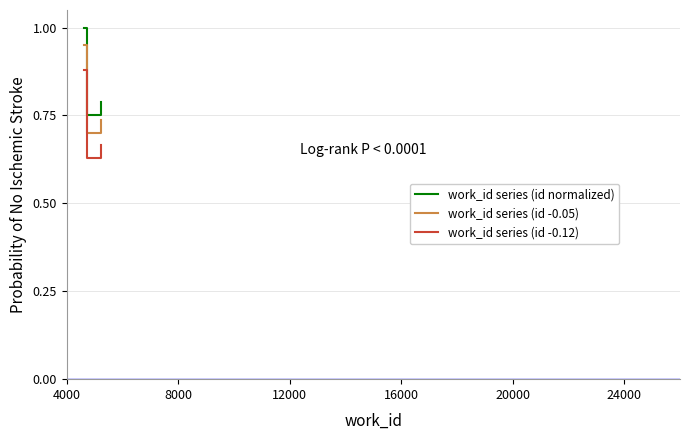

What are all the series names shown in the legend?

work_id series (id normalized), work_id series (id -0.05), work_id series (id -0.12)